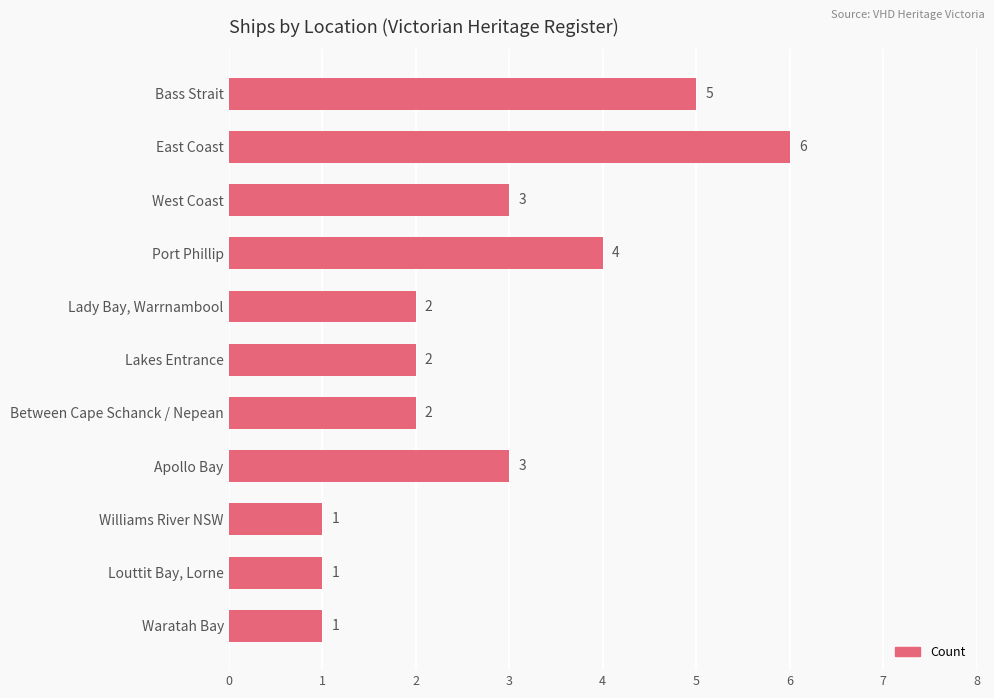

Which label corresponds to the largest value in the chart?

East Coast